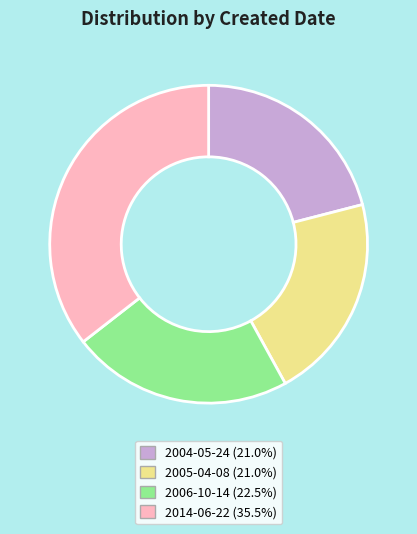

What is the ratio of the value at 2005-04-08 to the value at 2014-06-22?

0.6